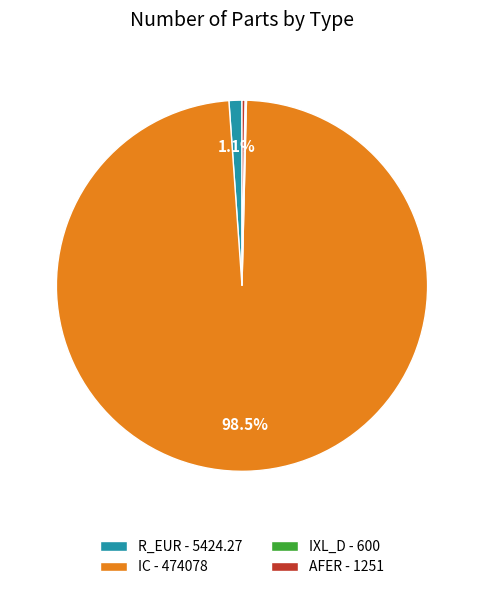

Does IC - 474078 represent more than half of the total?

Yes